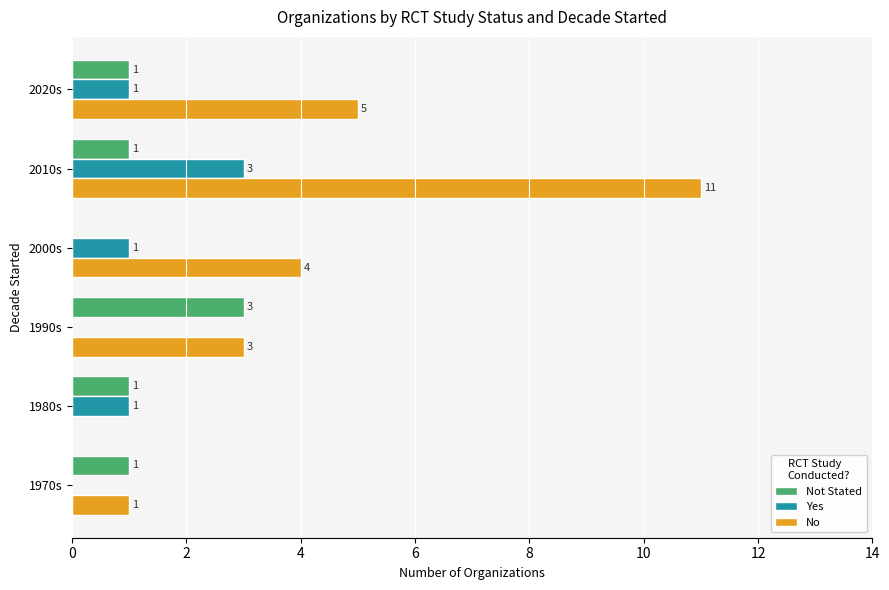

Is the value of No at 1990s greater than the value of Yes at 1980s?

Yes